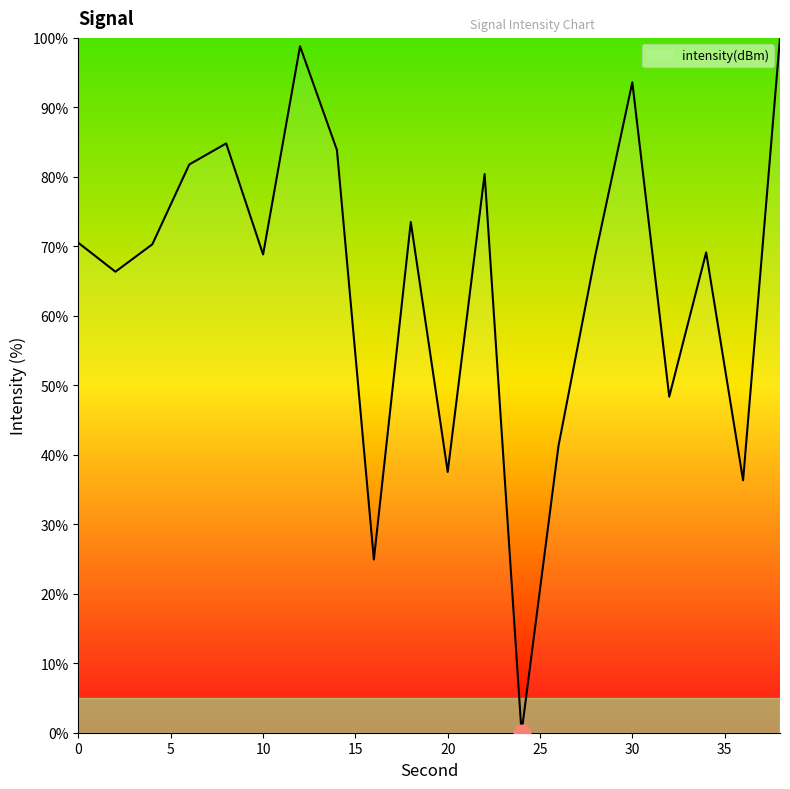

Does the chart have visible grid lines?

No